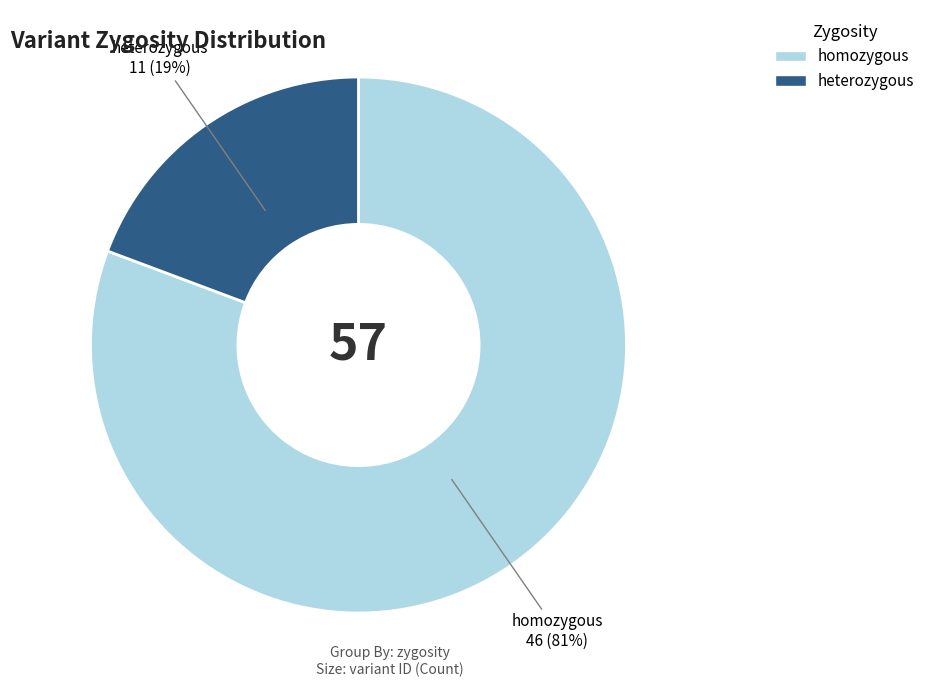

Is it true that homozygous is 81% of the pie?

True